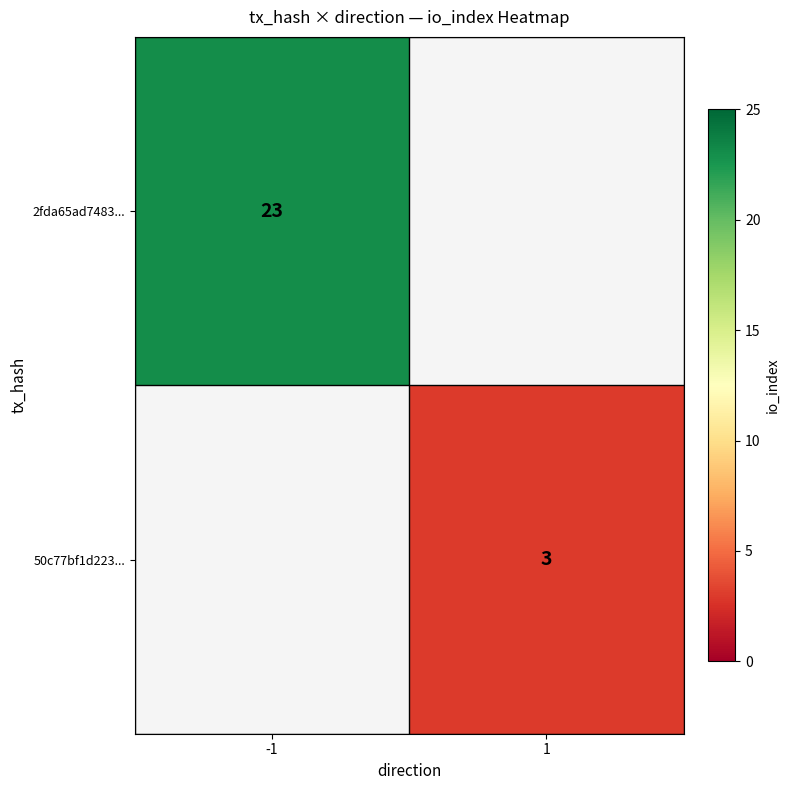

True or false: 2fda65ad7483... has a value of 23 at -1.

True